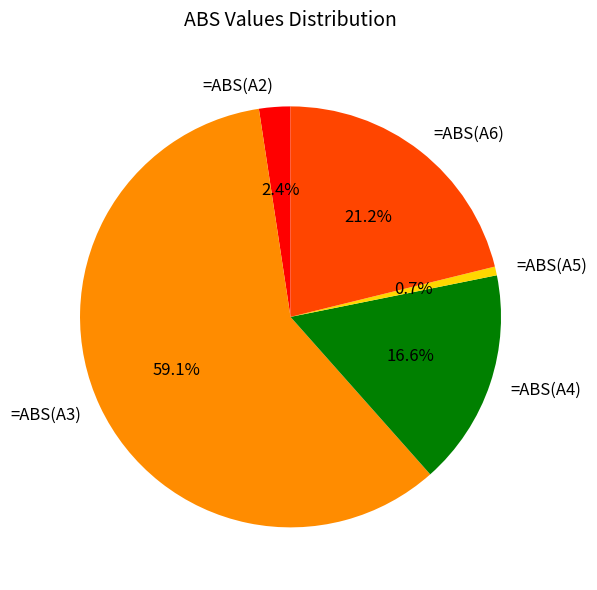

Does =ABS(A4) account for over 50% of the chart?

No